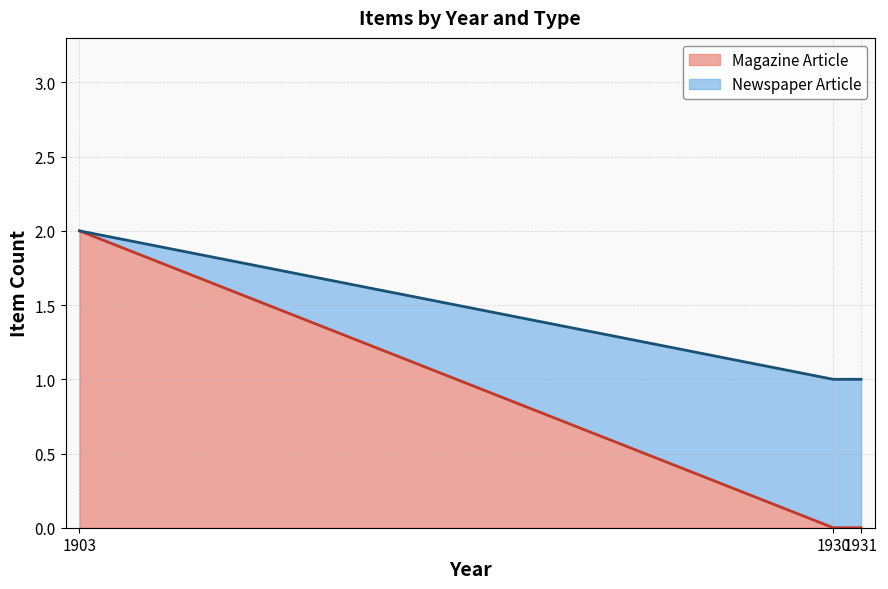

List the labels in order of Magazine Article (line) value, smallest first.

1930, 1931, 1903